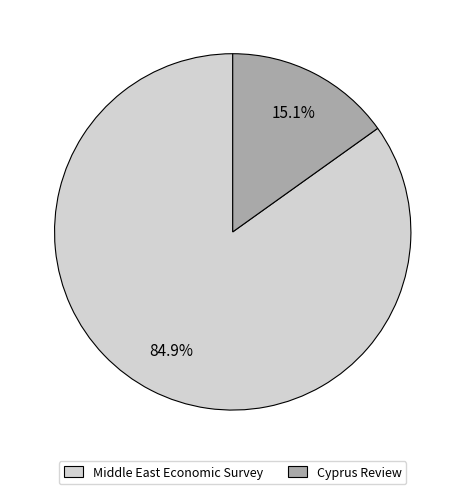

Does Cyprus Review represent more than half of the total?

No